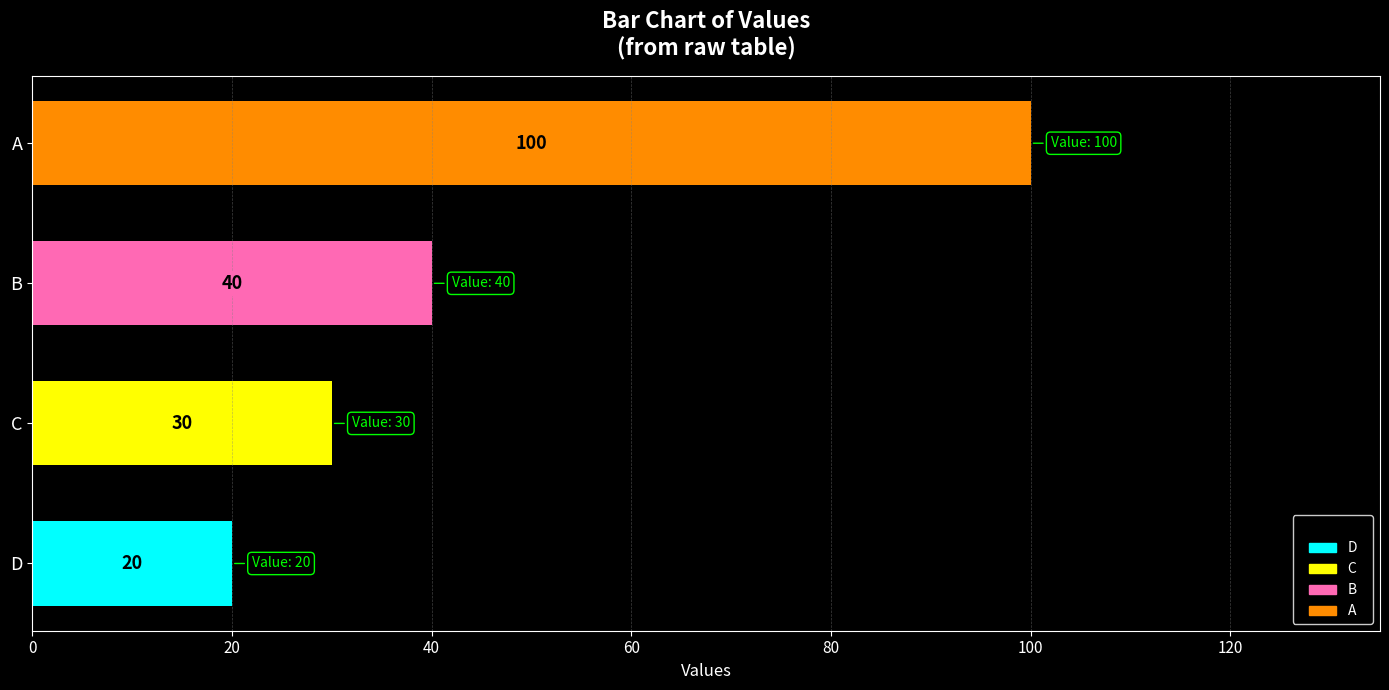

Are the bars grouped side by side (vs. stacked)?

No